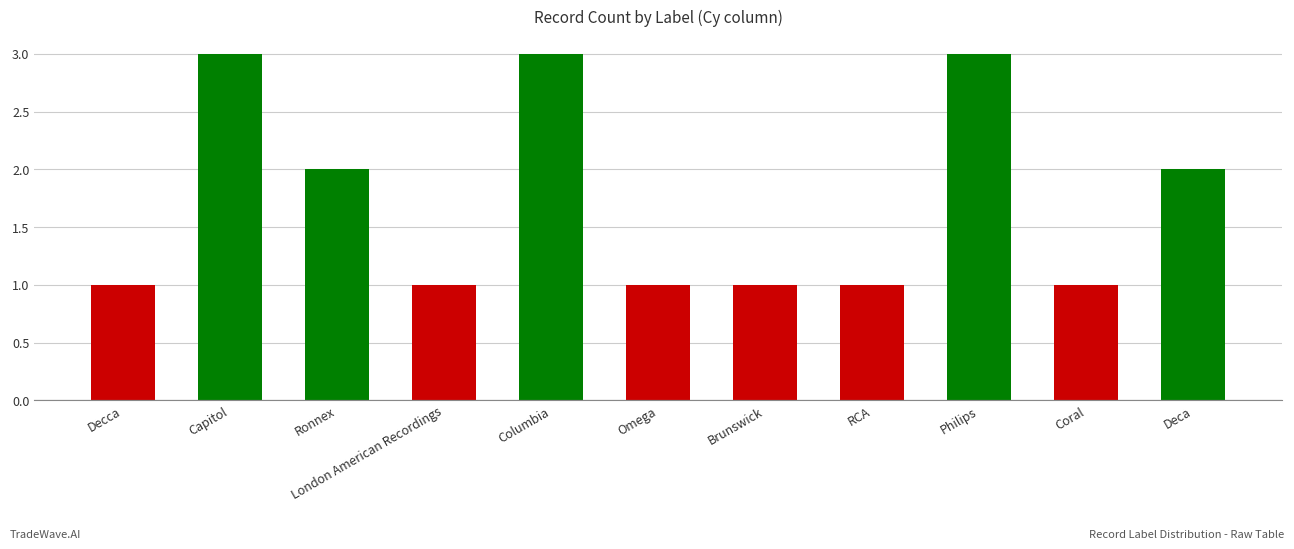

The chart shows a value of 0 at Decca. True or false?

False